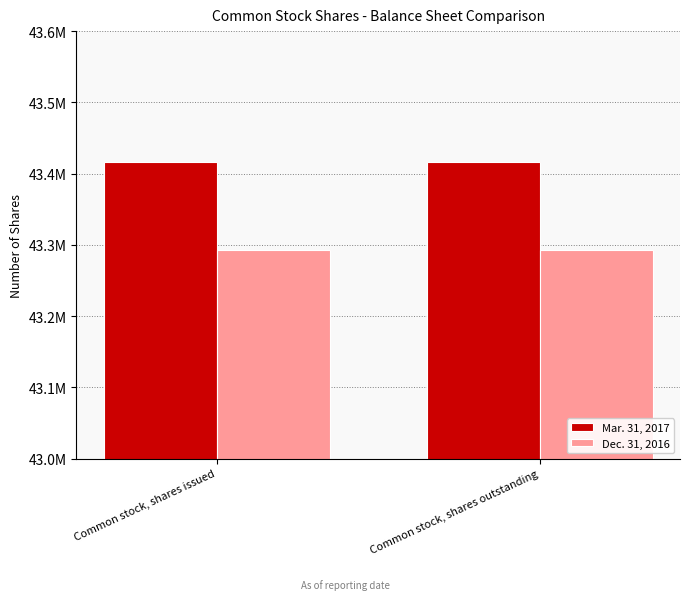

What are all the series names shown in the legend?

Mar. 31, 2017, Dec. 31, 2016